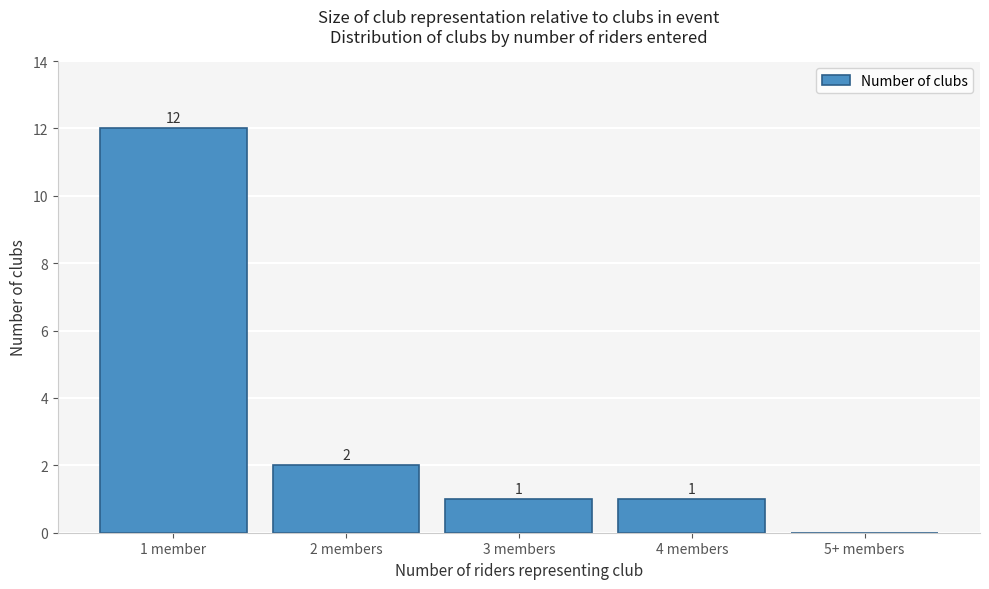

Reading left to right, what are all the values shown in this chart?

1 member=12	2 members=2	3 members=1	4 members=1	5+ members=0